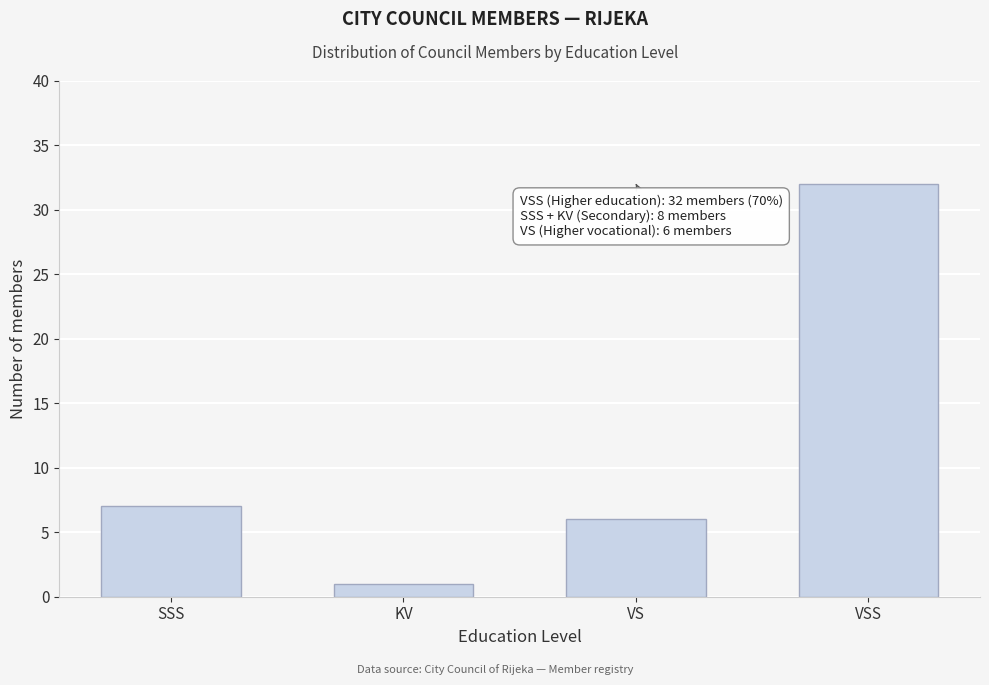

Reading left to right, extract all data points from this chart.

7	1	6	32